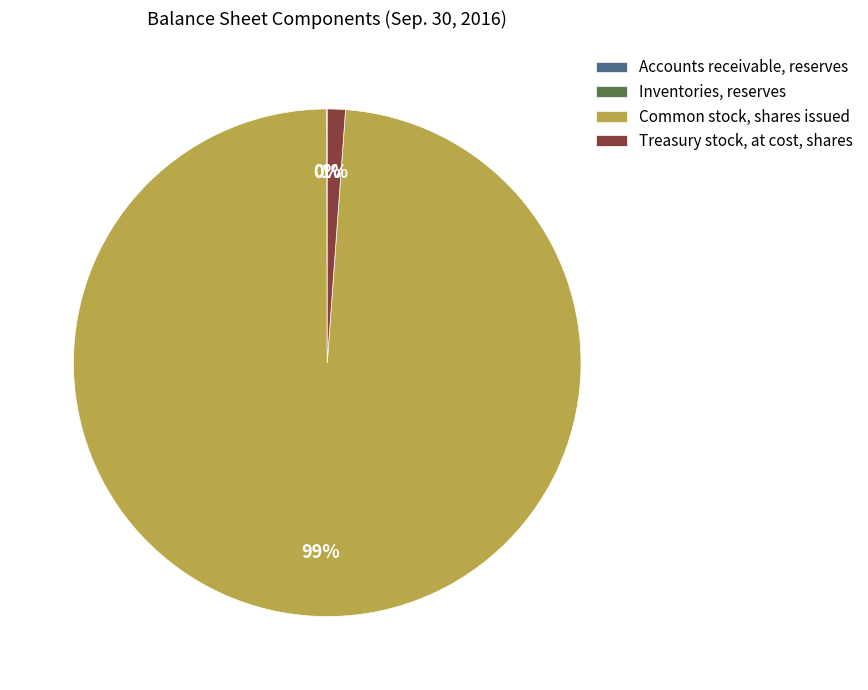

To the nearest percent, what is the average slice percentage?

25%